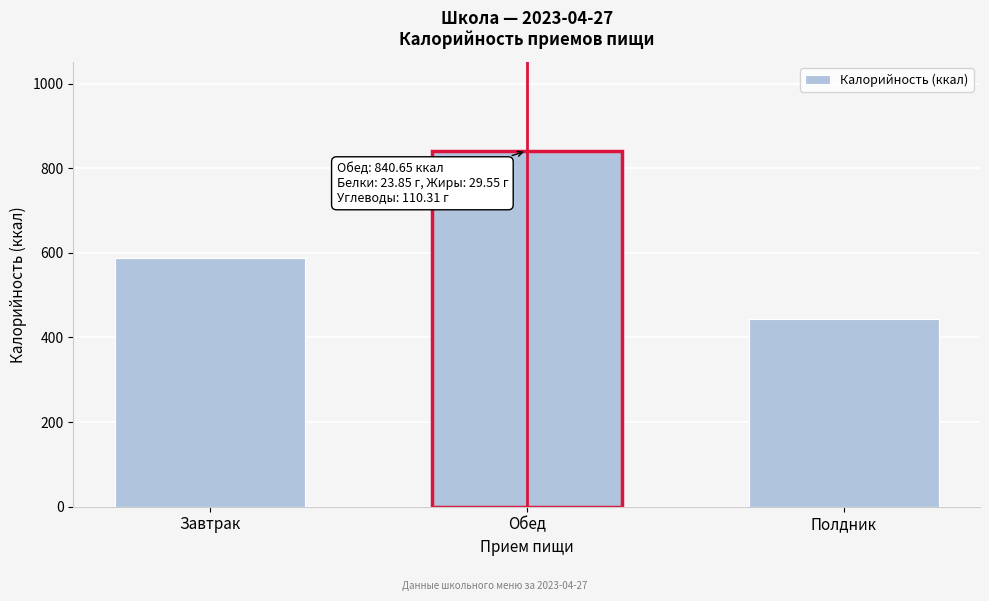

What is the label of the 1st bar from the left?

Завтрак